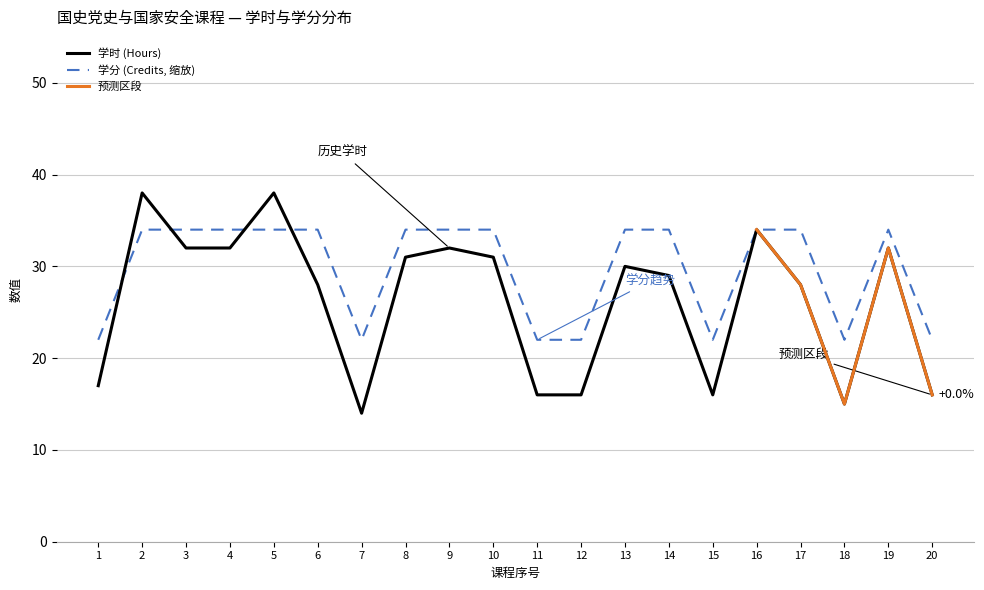

Reading right to left, what are all the values shown in this chart?

学时 (Hours): 16	32	15	28	34	16	29	30	16	16	31	32	31	14	28	38	32	32	38	17
学分 (Credits): 22	34	22	34	34	22	34	34	22	22	34	34	34	22	34	34	34	34	34	22